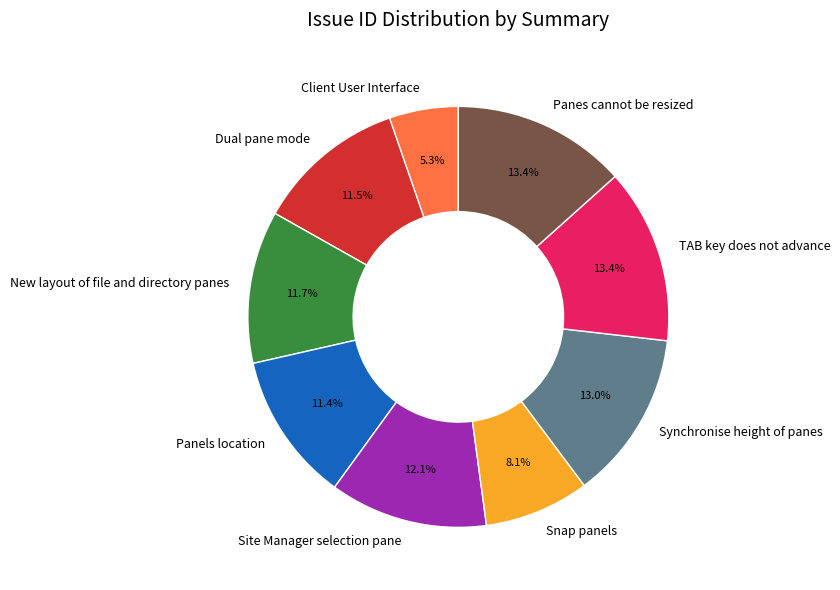

Which category has the smallest portion of the pie?

Client User Interface